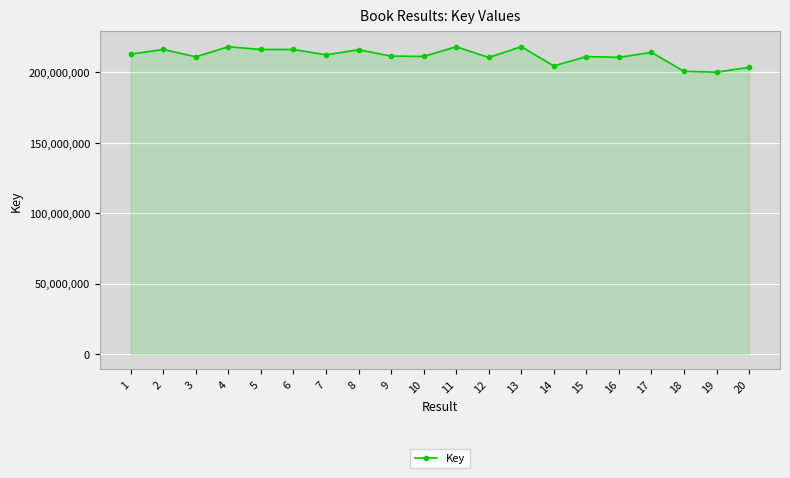

What is the difference between the values at 7 and 4?

5734214